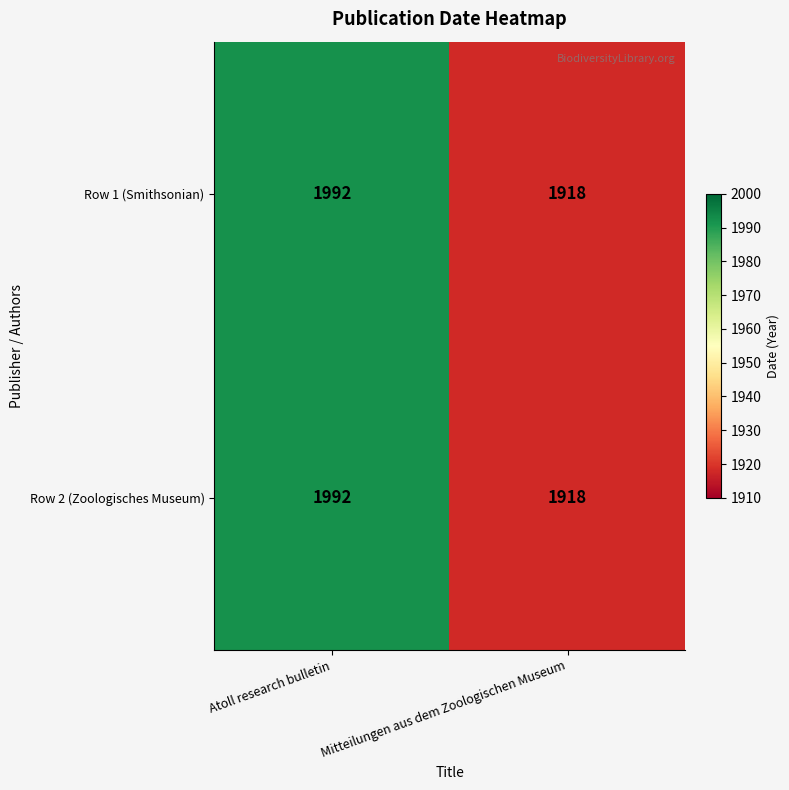

Rank the categories by Row 2 (Zoologisches Museum) value from lowest to highest.

Mitteilungen aus dem Zoologischen Museum, Atoll research bulletin